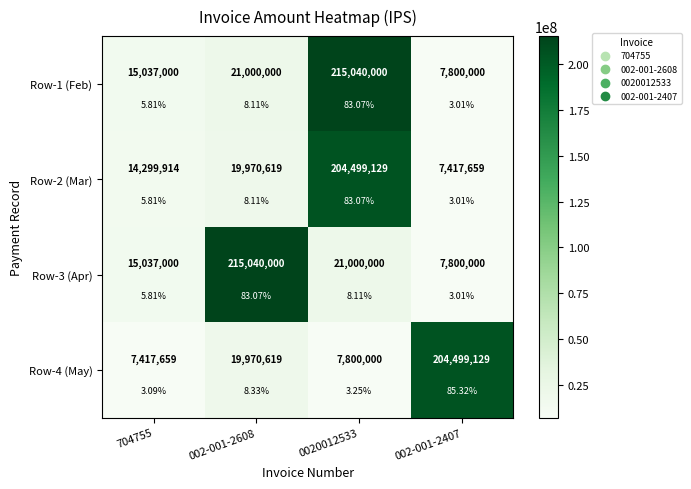

The value of Row-4 (May) at 002-001-2608 is 4907377. True or false?

False